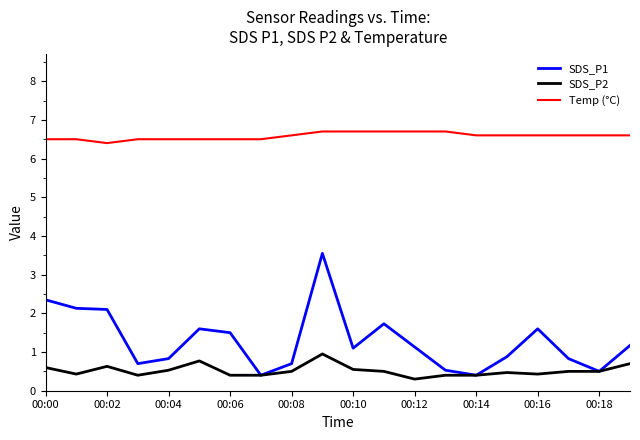

True or false: Temp (°C) and SDS_P1 cross at least once.

False